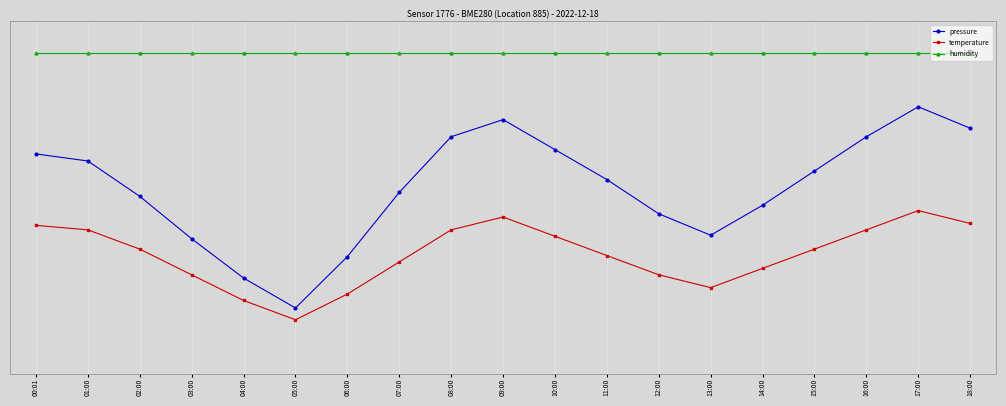

List the series in order of their overall mean, highest first.

humidity, pressure, temperature